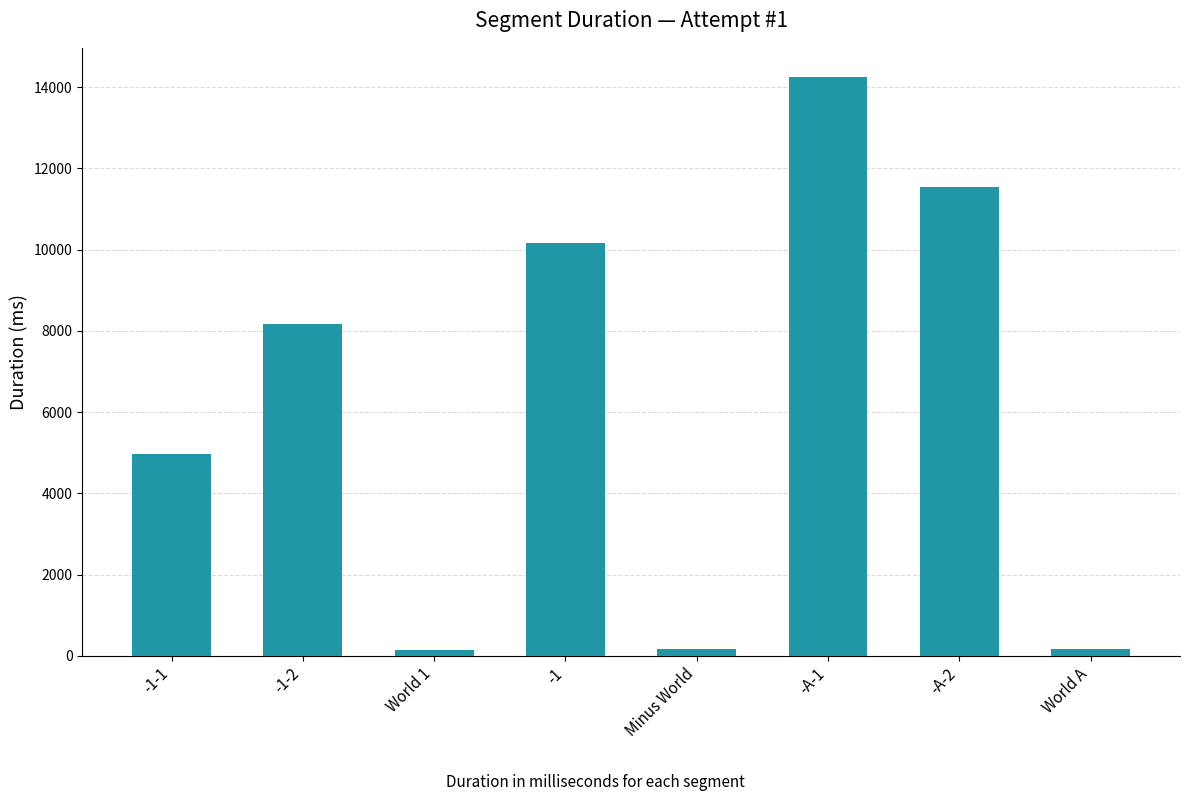

Where is the data nearest to the value 7204?

-1-2